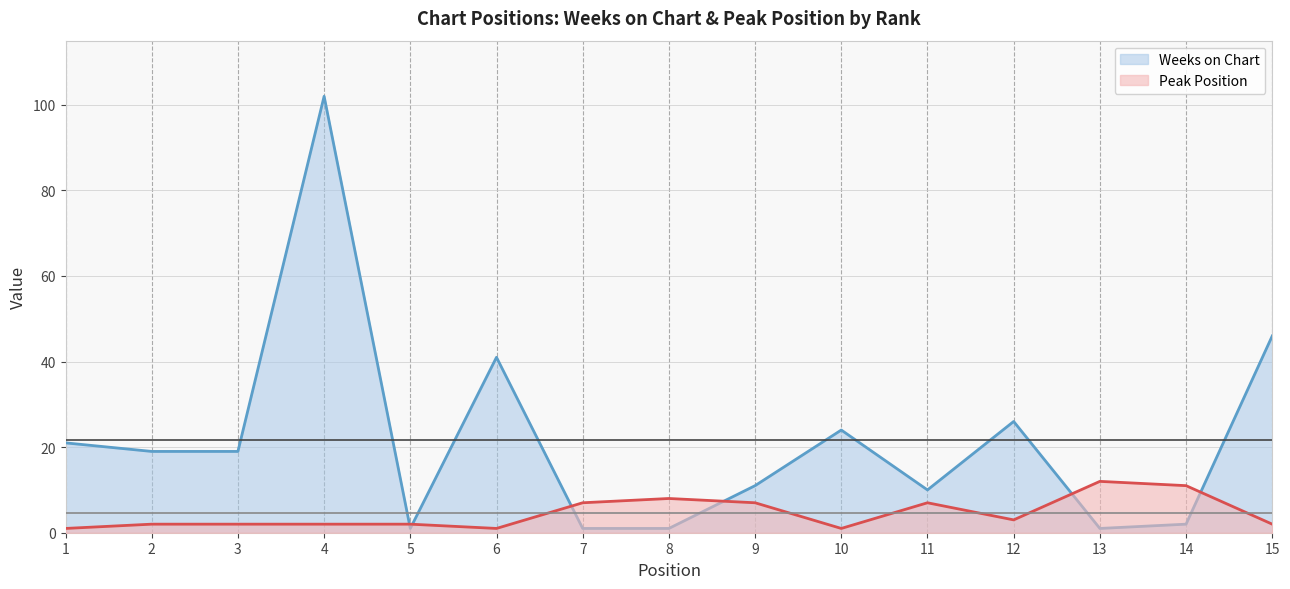

What is the value of the Peak Position point at the 5th from the left?

2